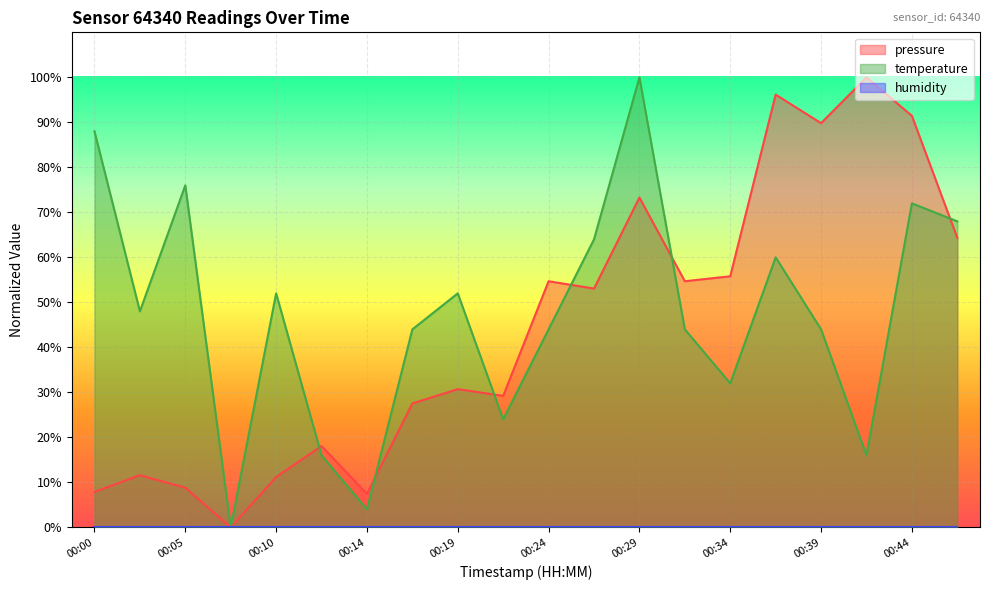

How many lines are shown in the chart?

3